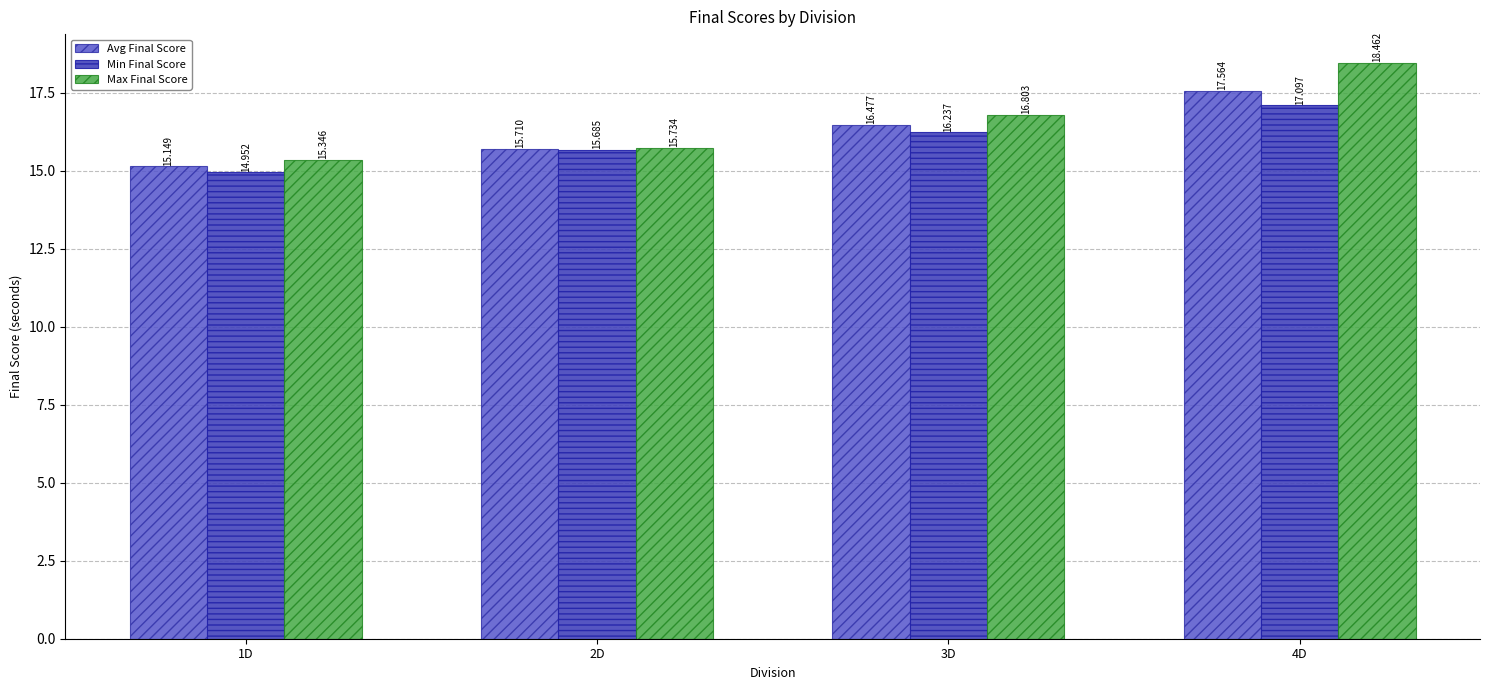

What is the sum of all Max Final Score values?

66.3